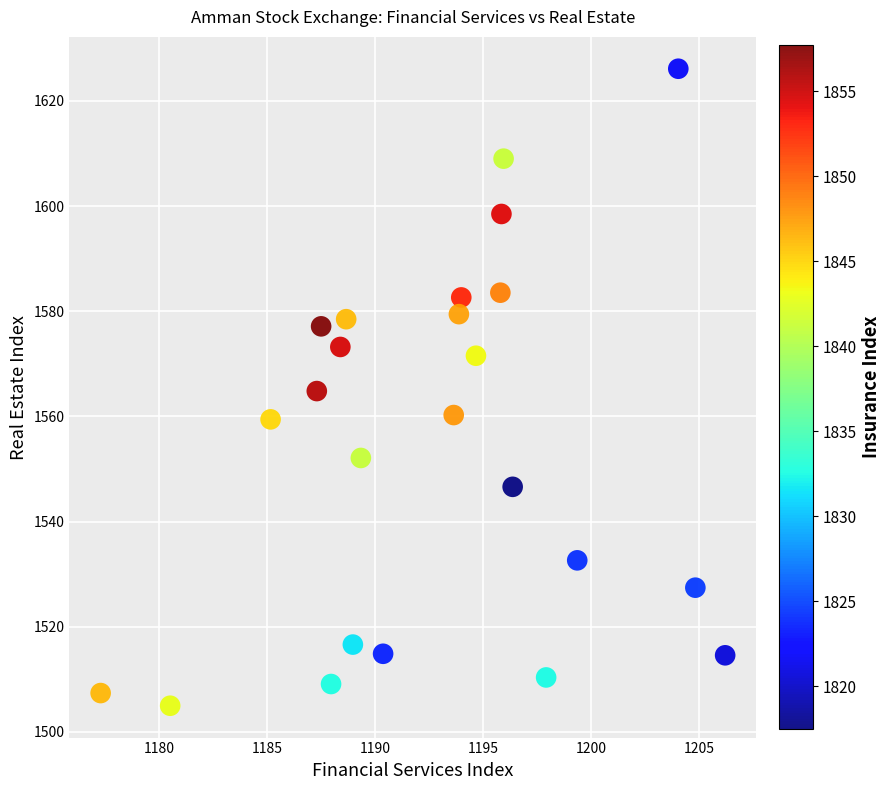

What is the range of X values (max minus min)?

28.9